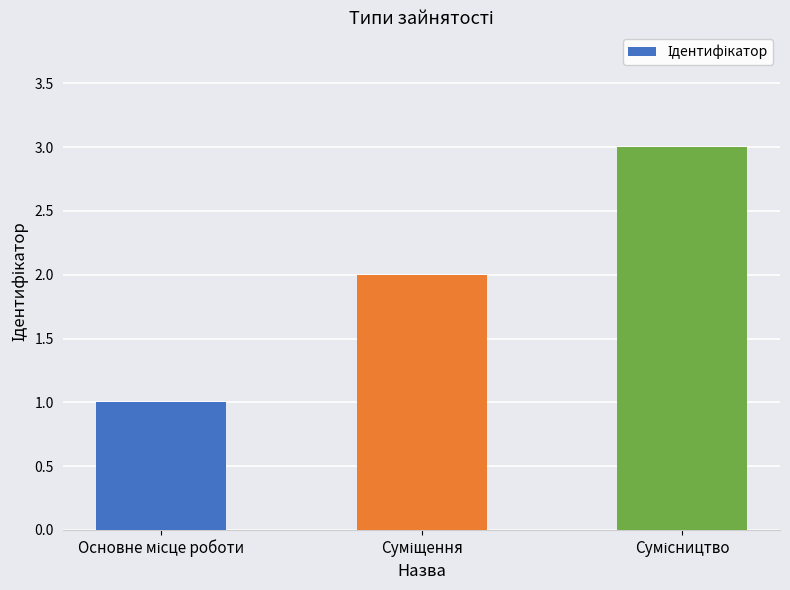

What is the sum of all values?

6